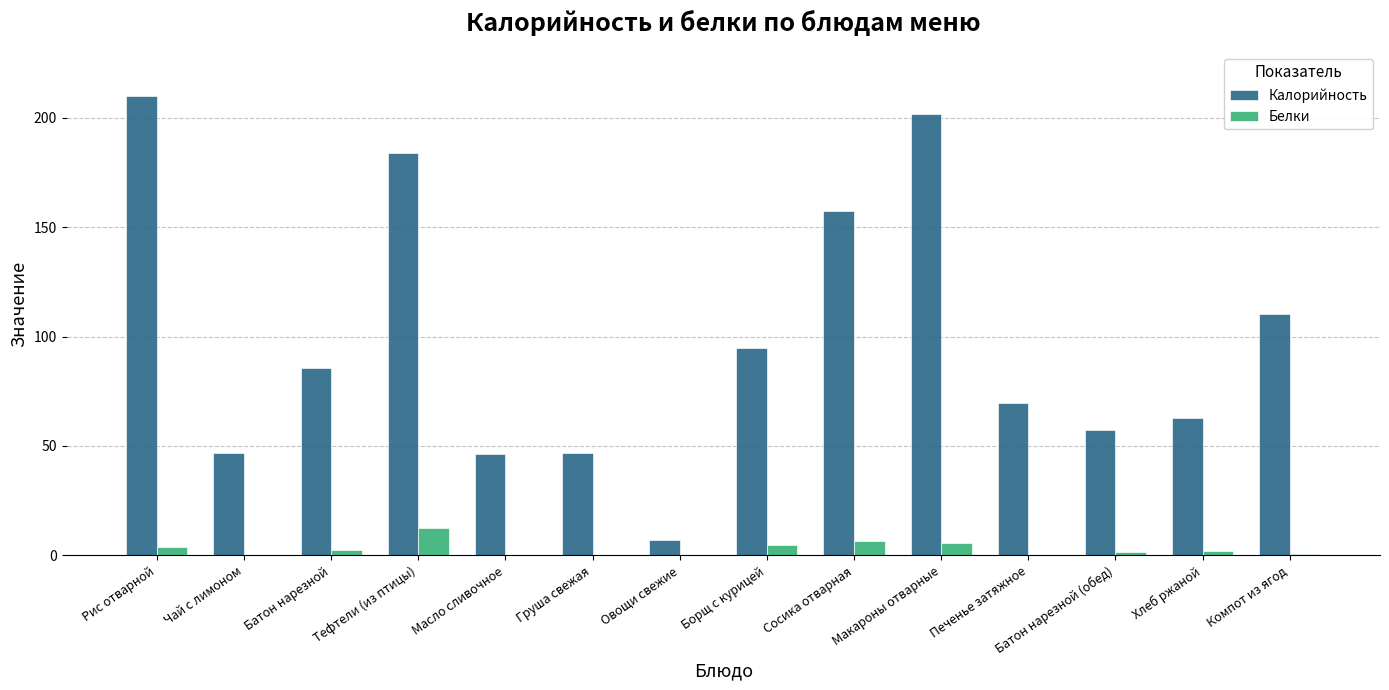

The Белки series shows 0.4 at Груша свежая. True or false?

True